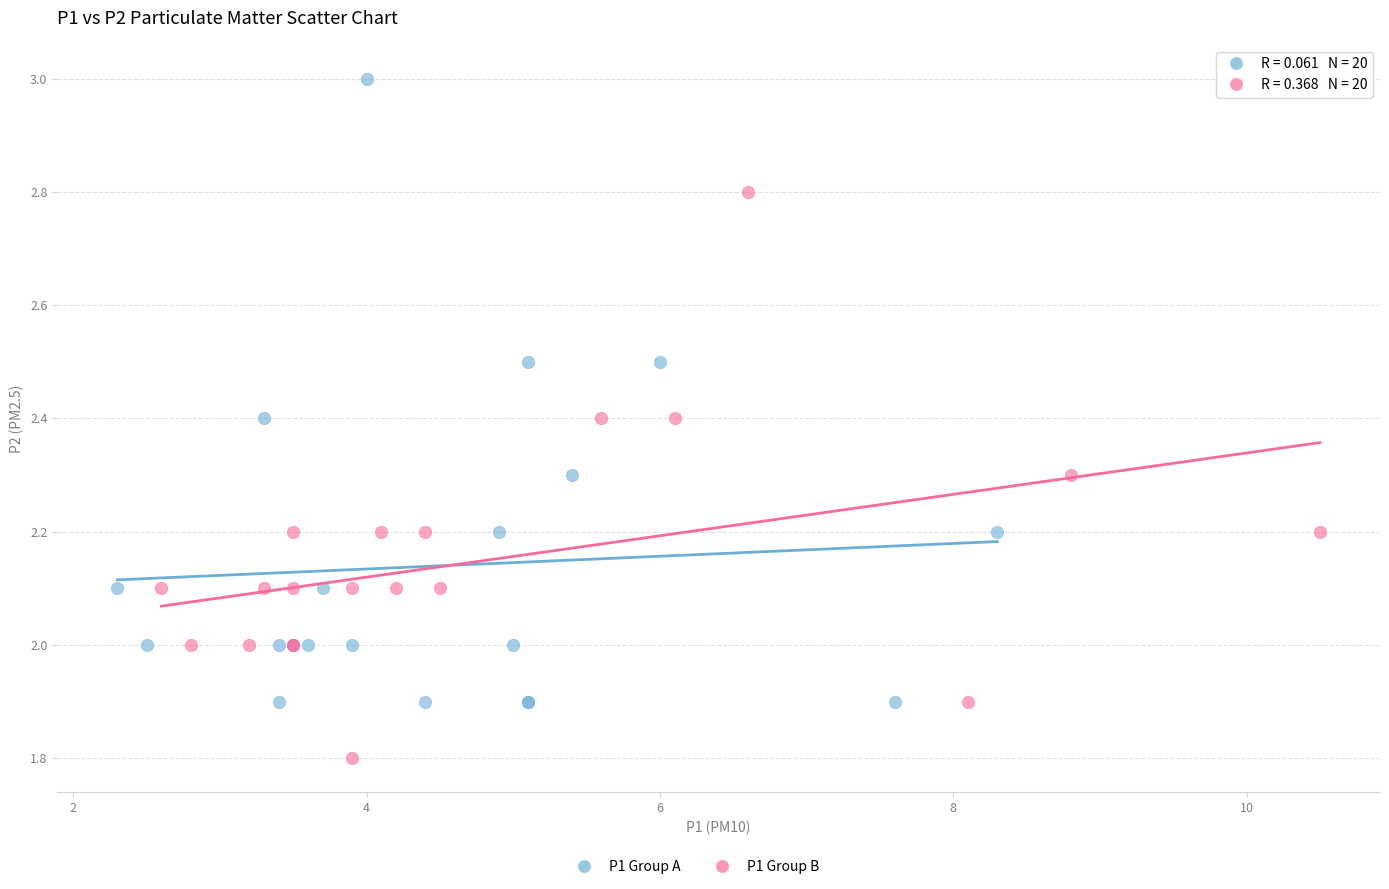

Which series reaches the maximum Y coordinate?

P1 Group A